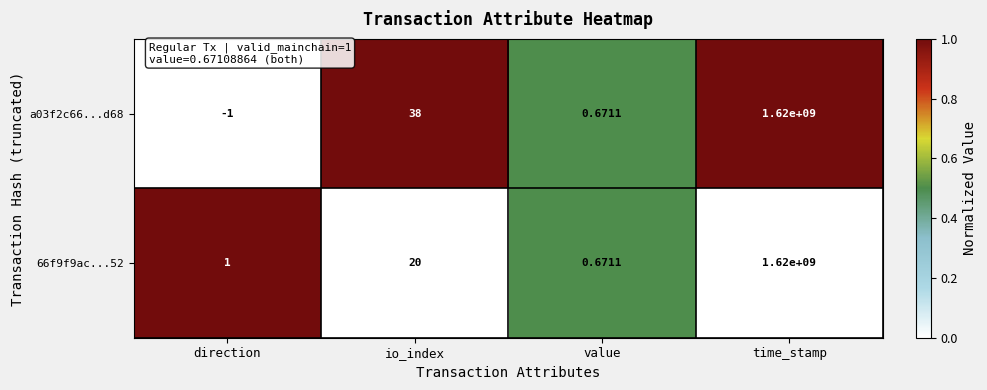

Which series has the largest total across all categories?

a03f2c66...d68